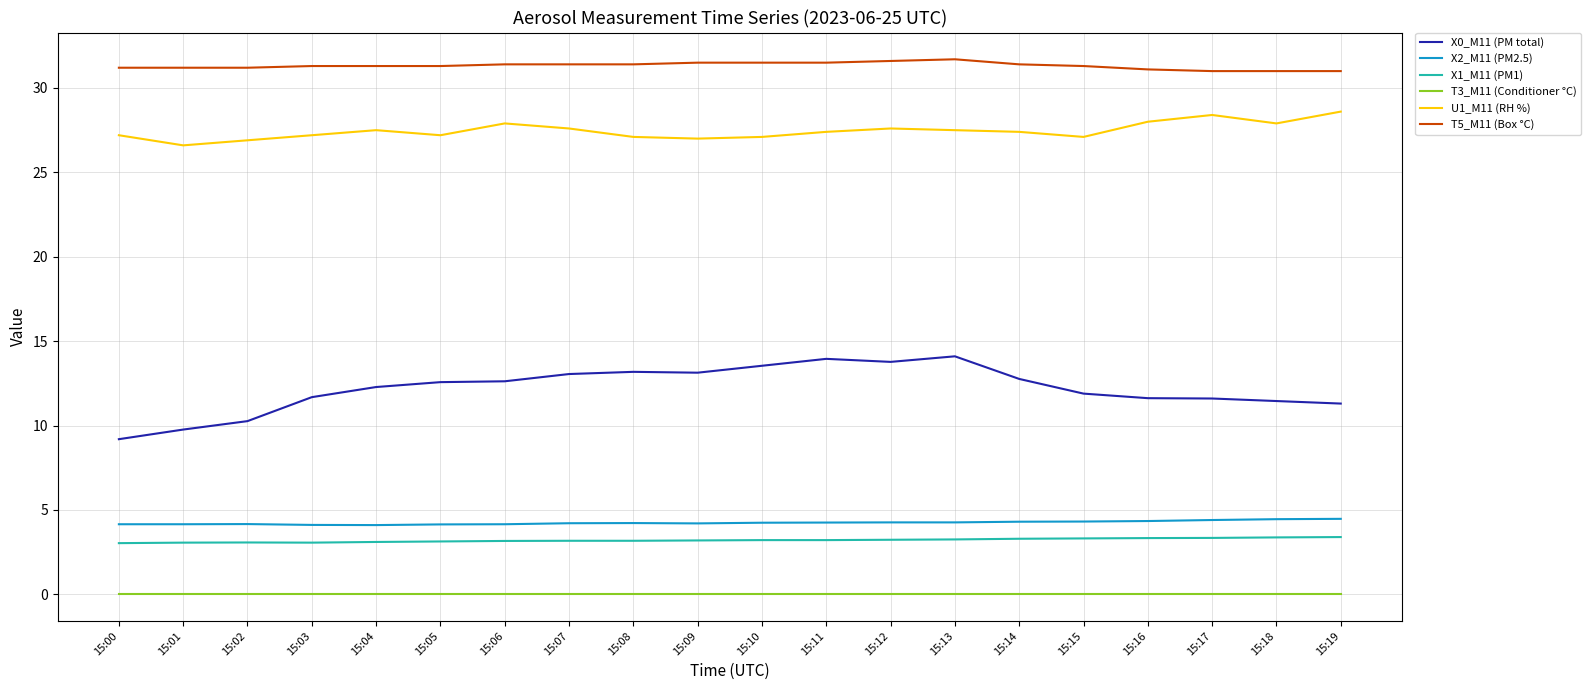

True or false: T5_M11 (Box °C) and X2_M11 (PM2.5) cross at least once.

False